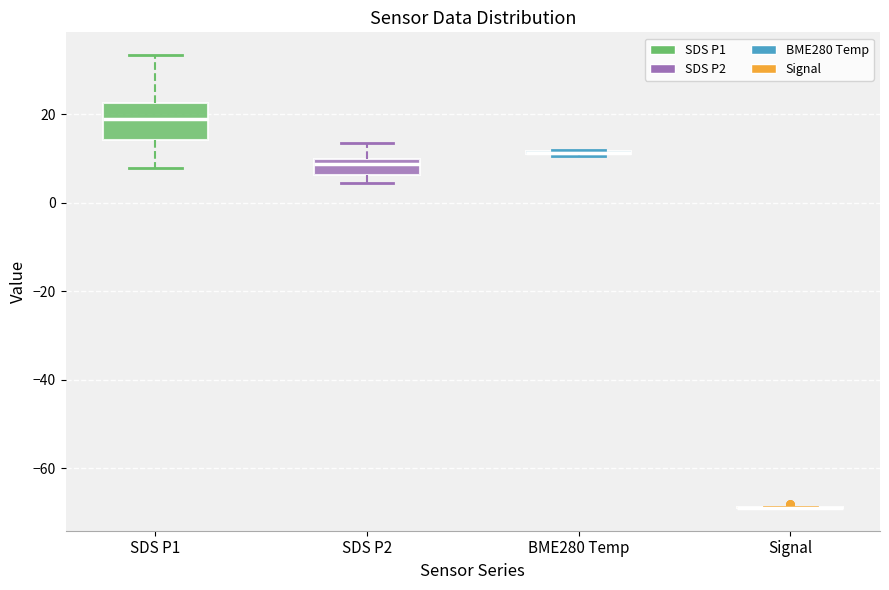

Where does the median line of the box for SDS P2 sit on the y-axis? The values are not printed on the chart, so give them approximately, as read against the axis.

8